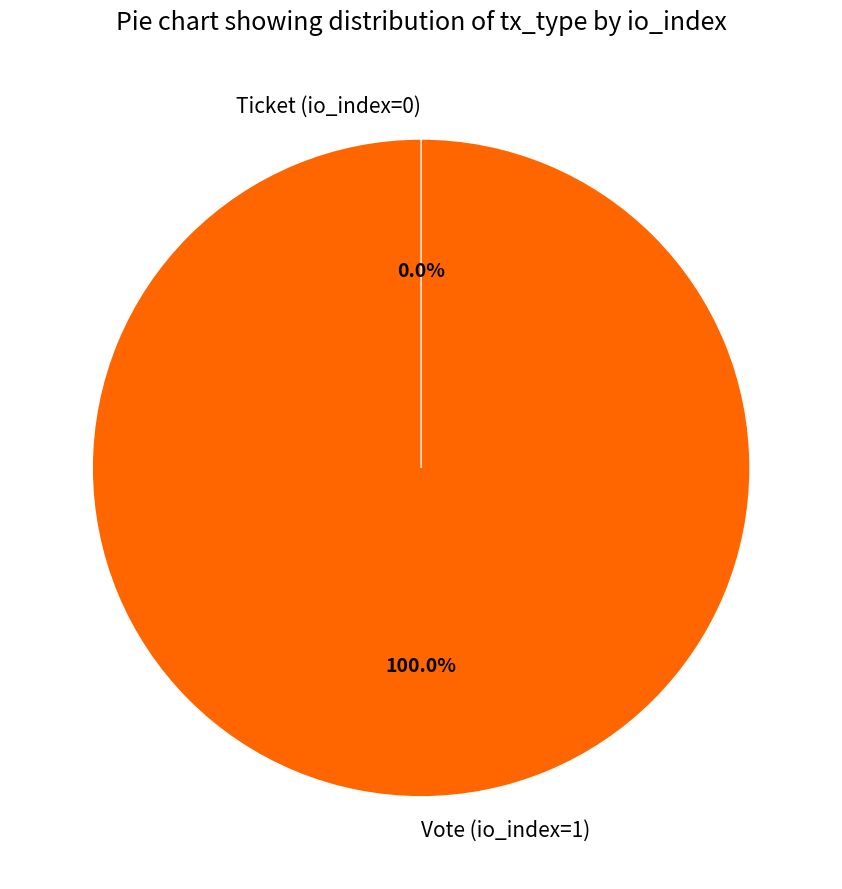

Between Ticket (io_index=0) and Vote (io_index=1), which is larger?

Vote (io_index=1)